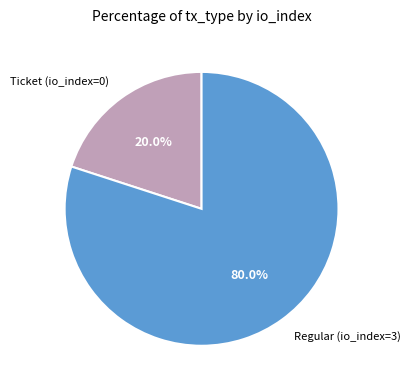

Is there any slice that represents more than half of the pie?

Yes